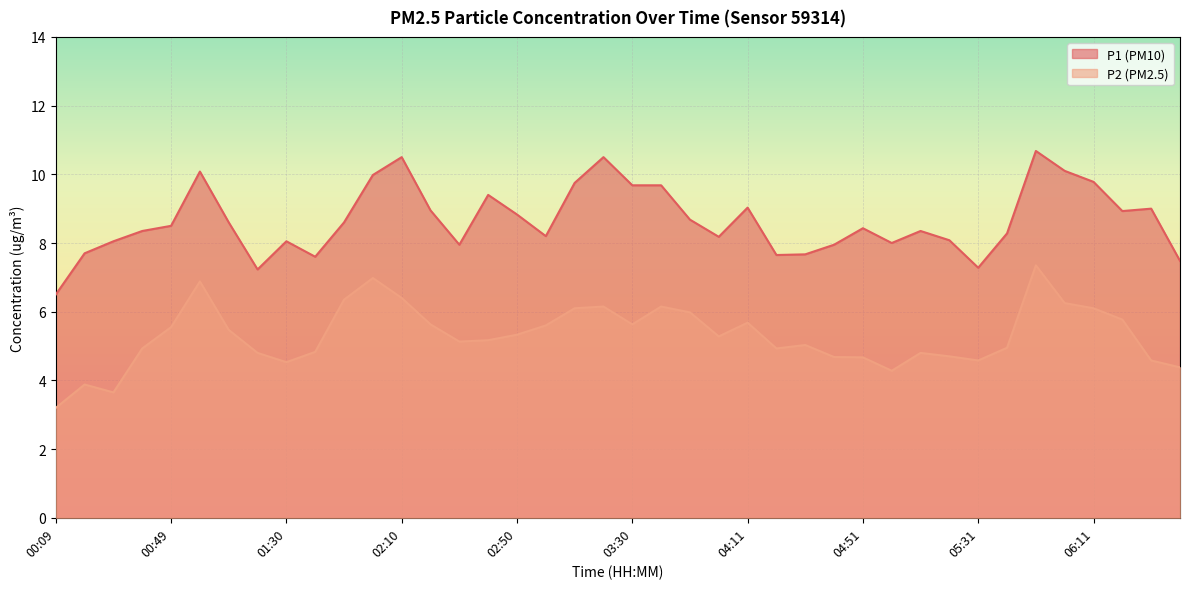

The value of P1 at 06:01 is 3.9. True or false?

False